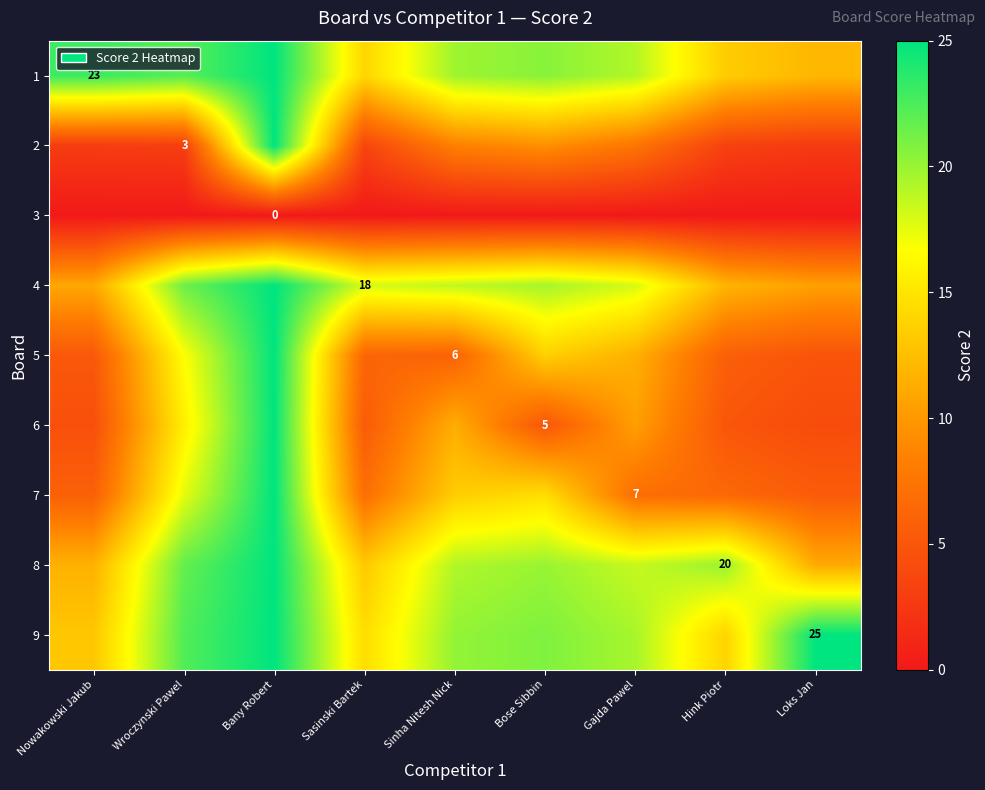

At how many categories does at least one series exceed 4?

9